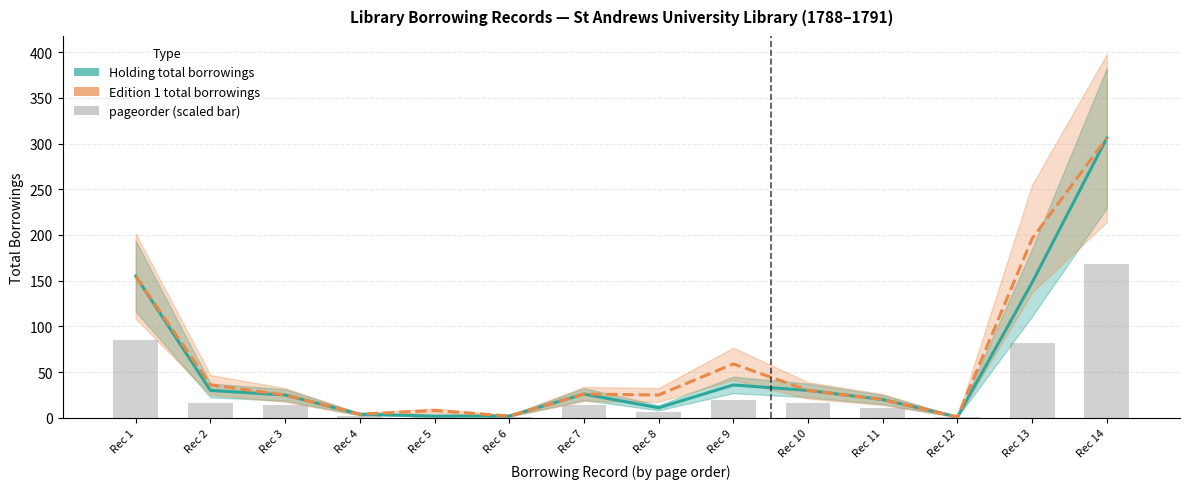

At which category is the sum across all series the highest?

Rec 14